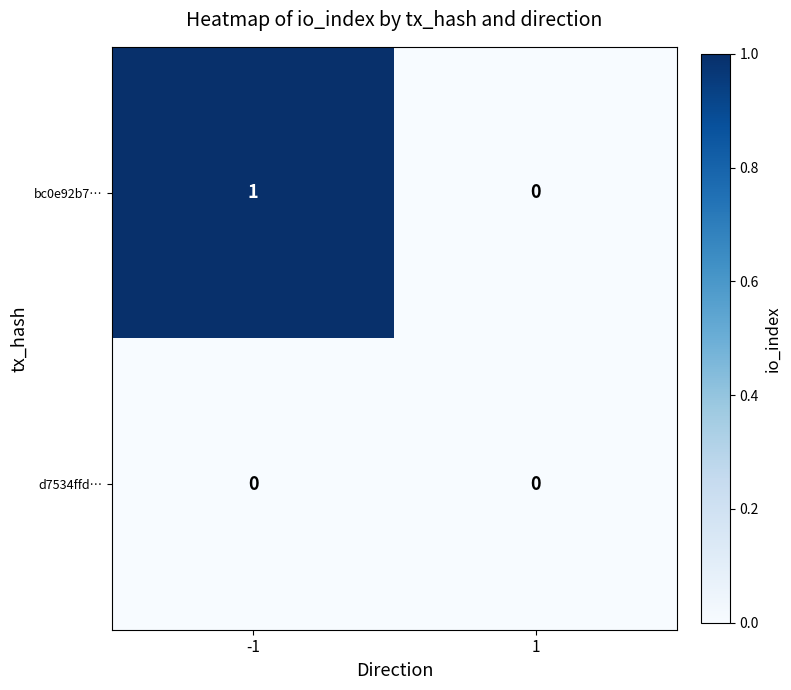

At which category does the chart reach its peak across all series?

-1